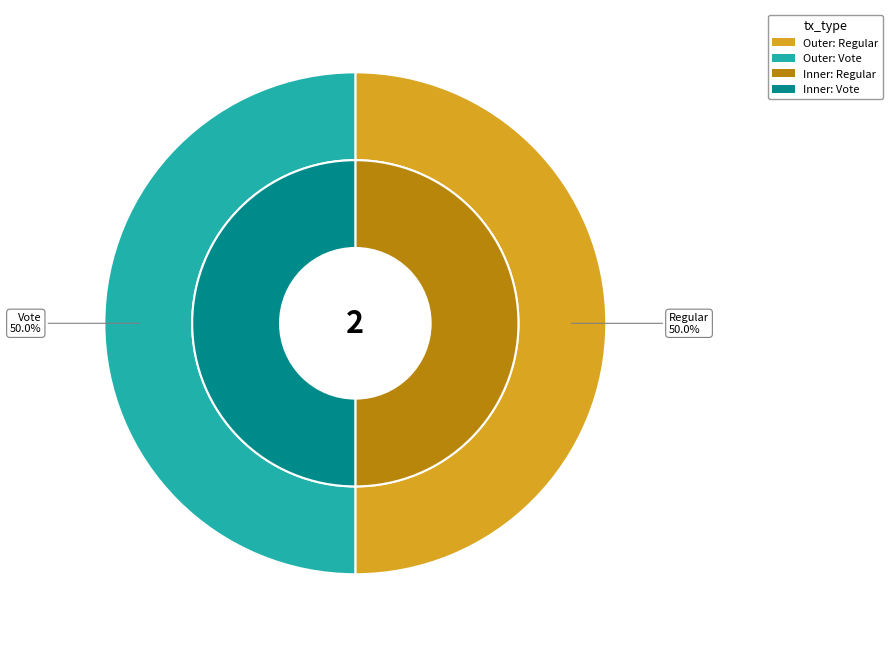

The Regular slice represents 58% of the pie. True or false?

False